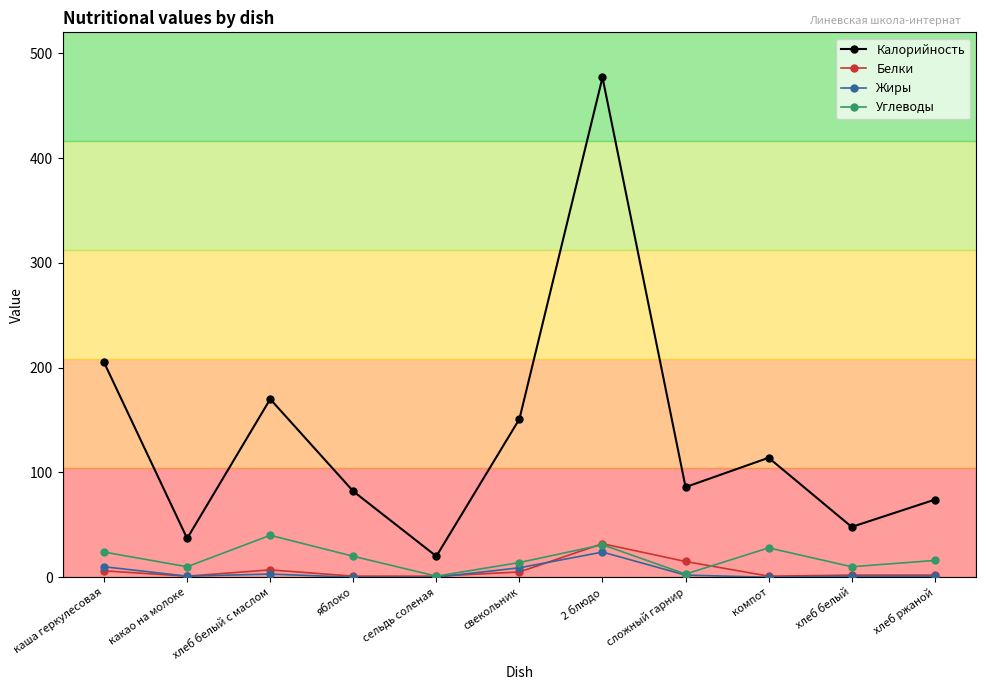

List the series in order of their peak value, highest first.

Калорийность, Углеводы, Белки, Жиры